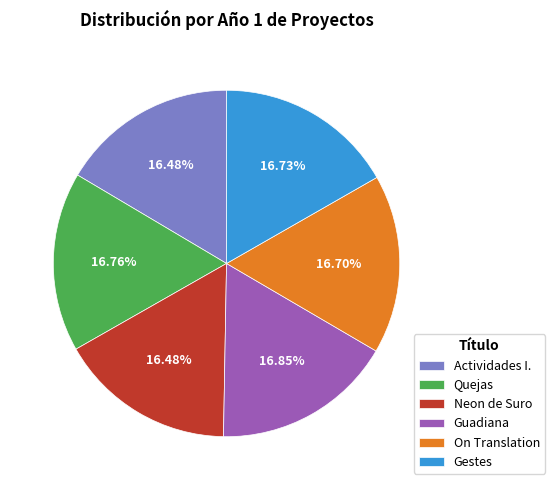

Does Neon de Suro account for over 50% of the chart?

No